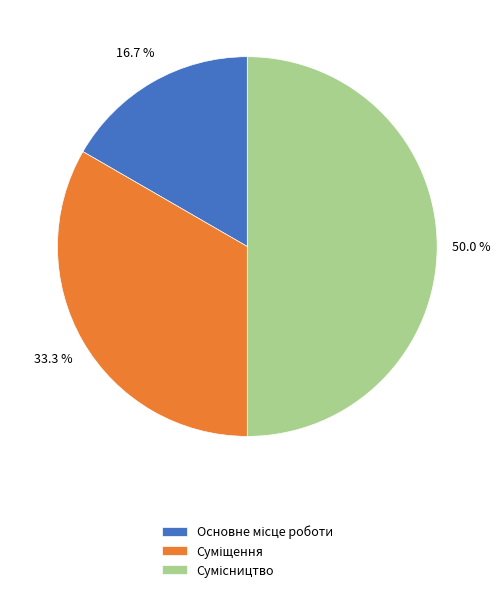

What is the change in value from Основне місце роботи to Суміщення?

+1